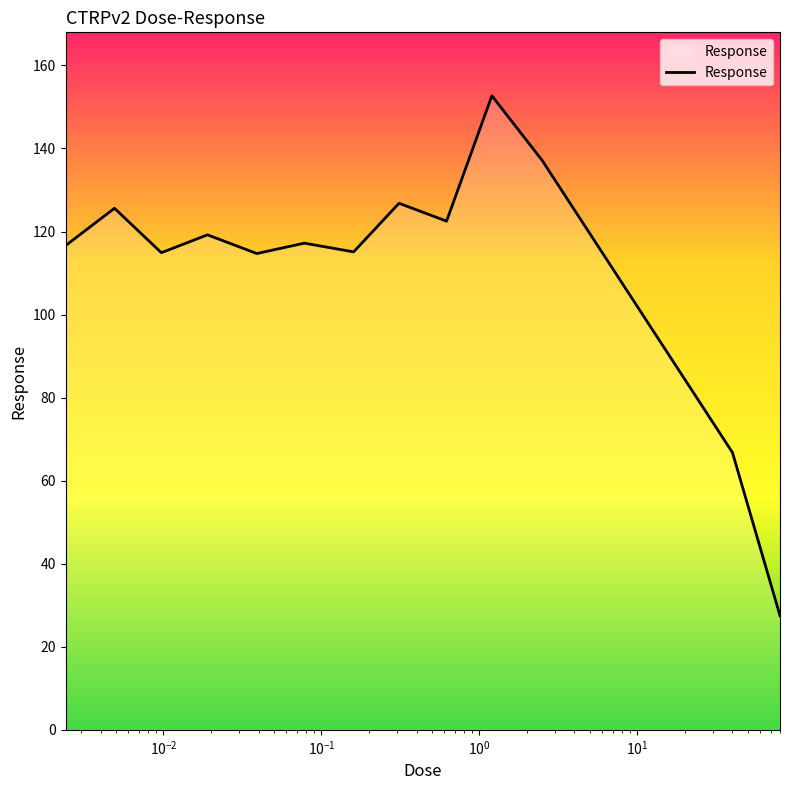

Count the number of categories in the chart.

13